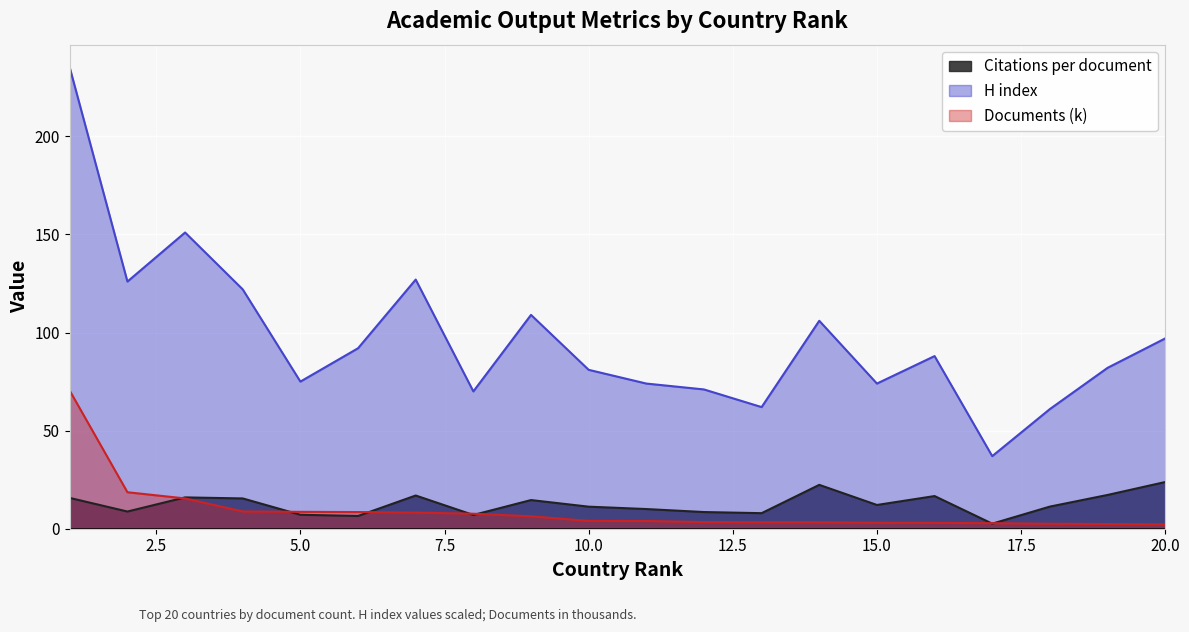

True or false: H index has a value of 265.0 at 3.

False